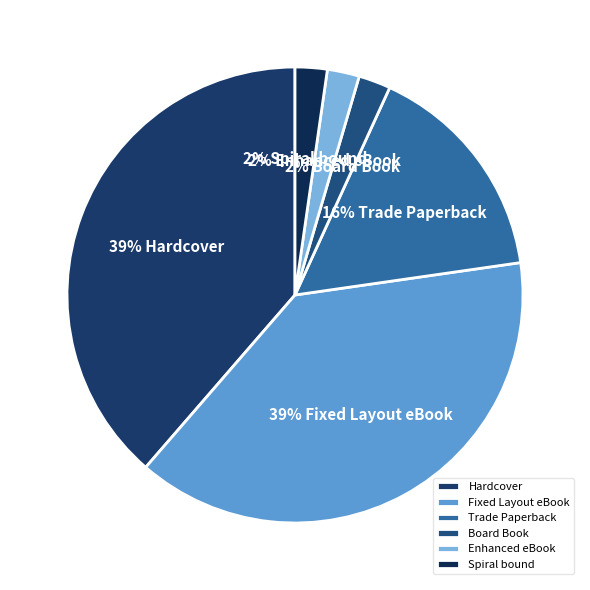

Does any single category account for the majority?

No